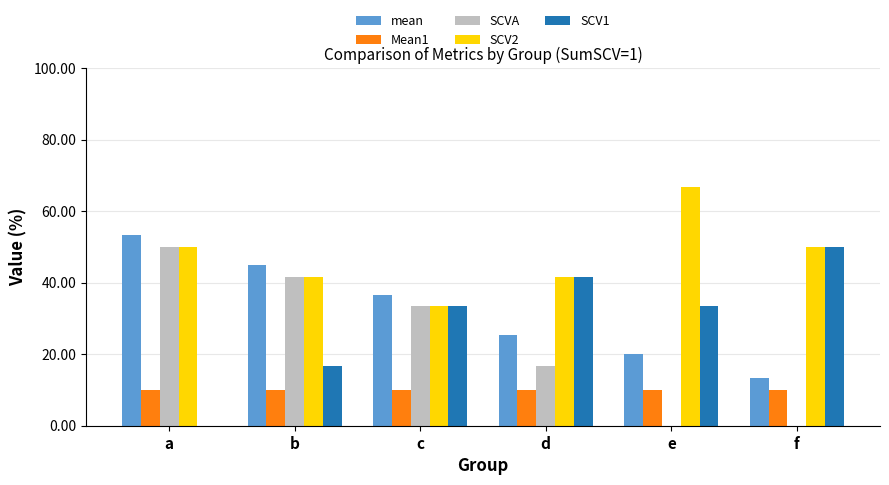

What are all the series names shown in the legend?

mean, Mean1, SCVA, SCV2, SCV1